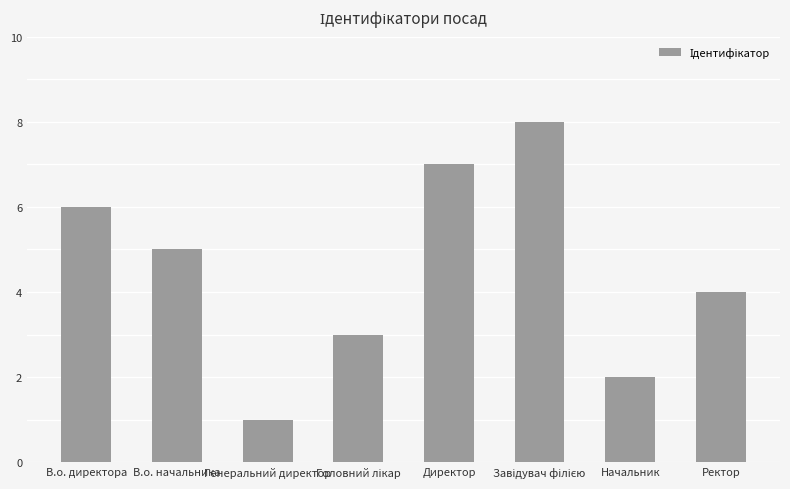

Approximately how many times larger is the value at Генеральний директор compared to Начальник?

0.5